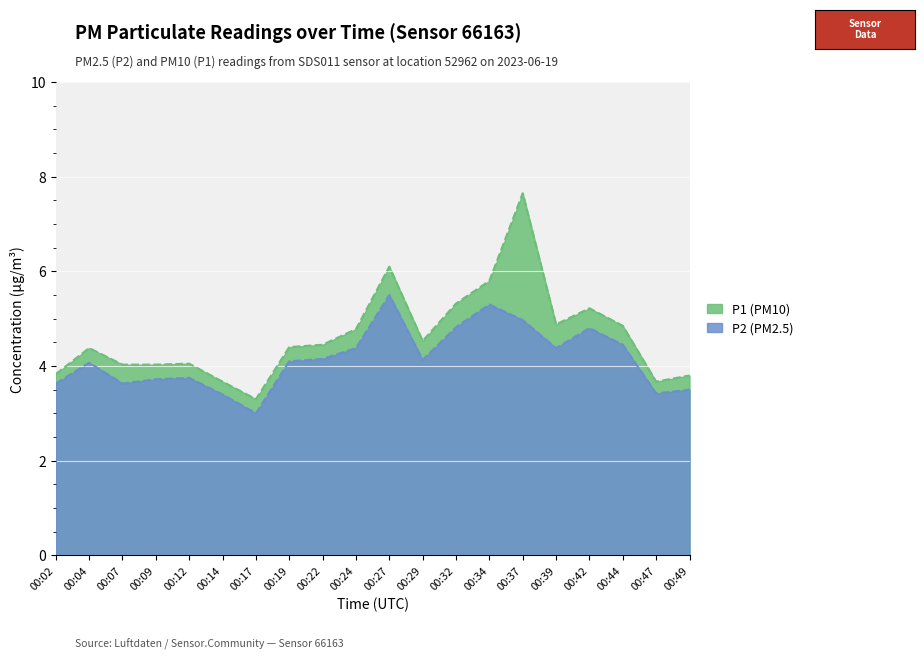

Reading left to right, extract all data points from this chart.

P1: 3.8	4.4	4.0	4.0	4.0	3.7	3.3	4.4	4.5	4.8	6.1	4.5	5.3	5.8	7.7	4.9	5.2	4.8	3.7	3.8
P2: 3.6	4.1	3.6	3.7	3.8	3.4	3.0	4.1	4.2	4.4	5.5	4.1	4.8	5.3	5.0	4.4	4.8	4.5	3.4	3.5